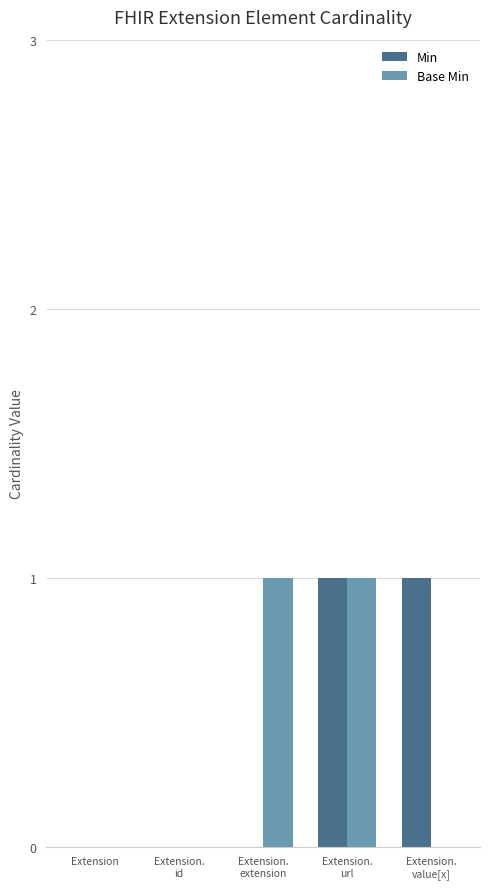

How many groups of bars are there?

5